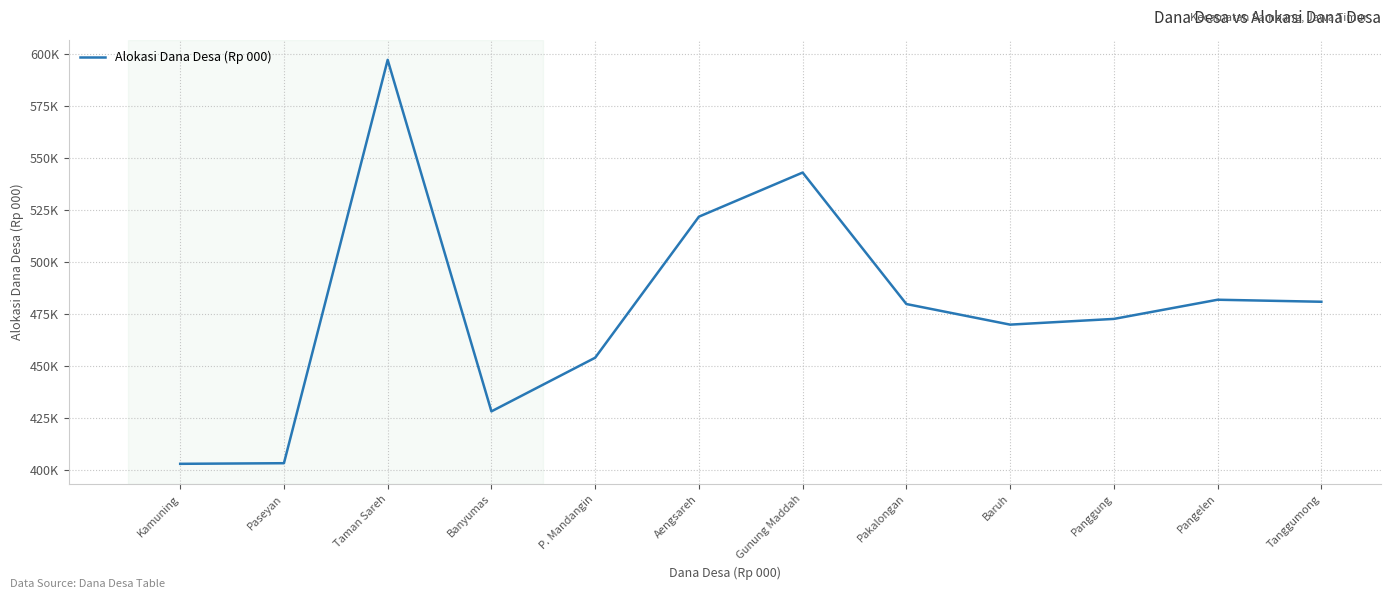

List the labels in order of value, smallest first.

Kamuning, Paseyan, Banyumas, P. Mandangin, Baruh, Panggung, Pakalongan, Tanggumong, Pangelen, Aengsareh, Gunung Maddah, Taman Sareh